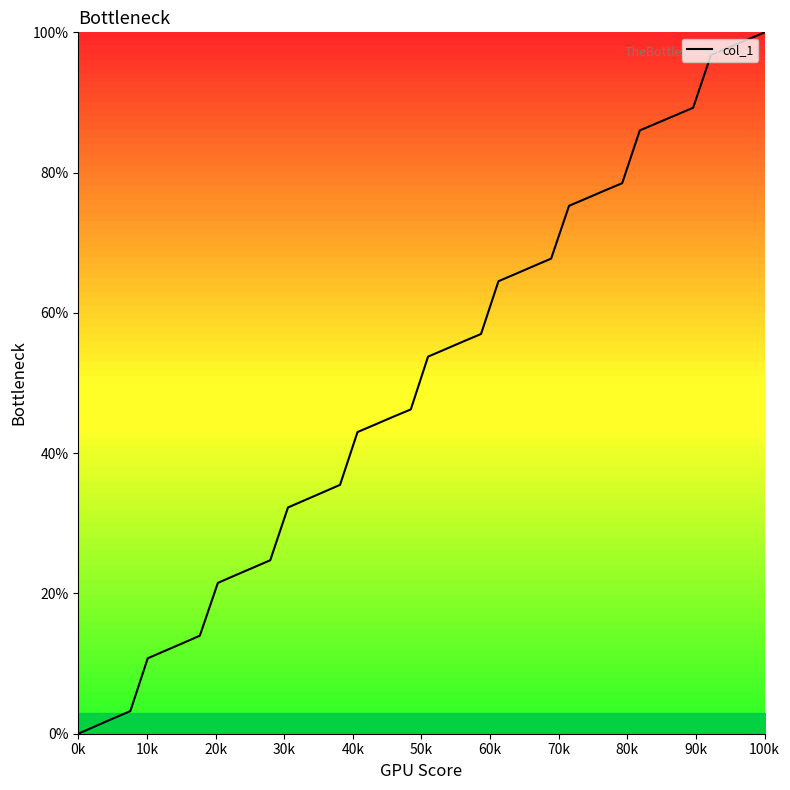

What is the greatest value displayed?

100.0